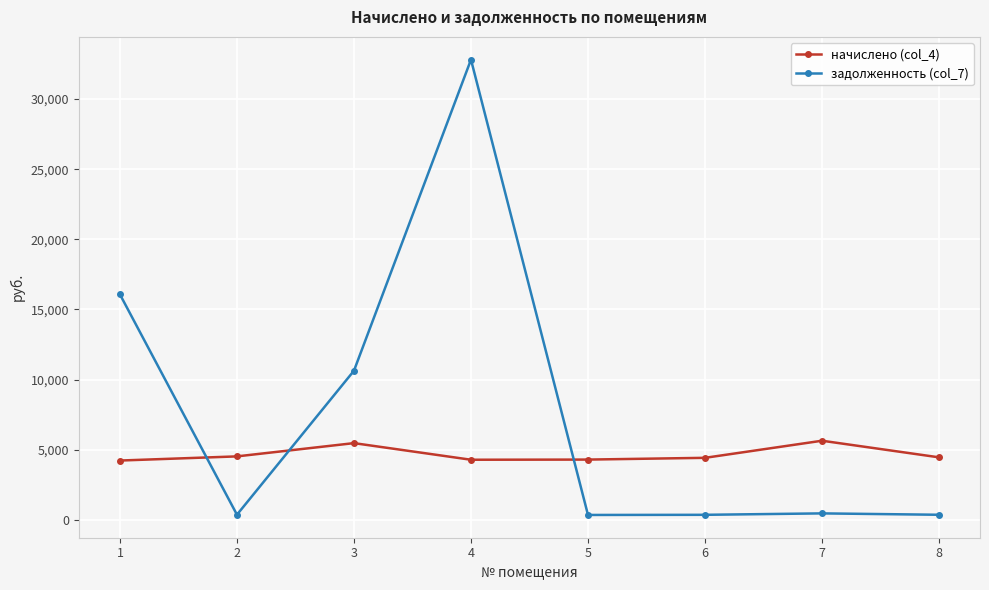

What is the difference between the задолженность (col_7) values at 6 and 5?

10.4